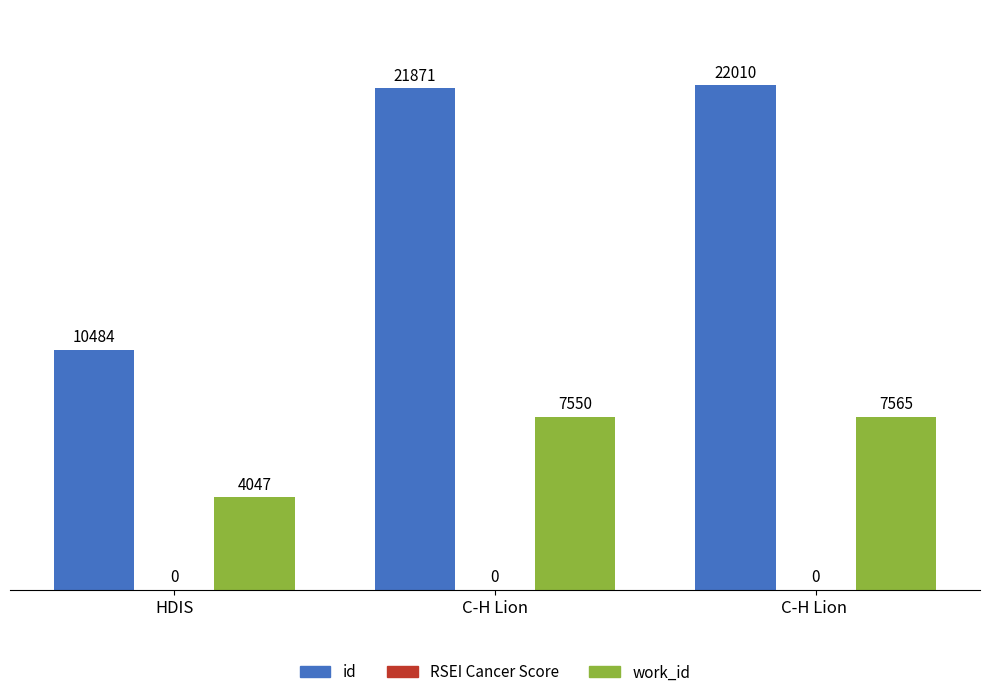

Are the bars grouped side by side (vs. stacked)?

Yes